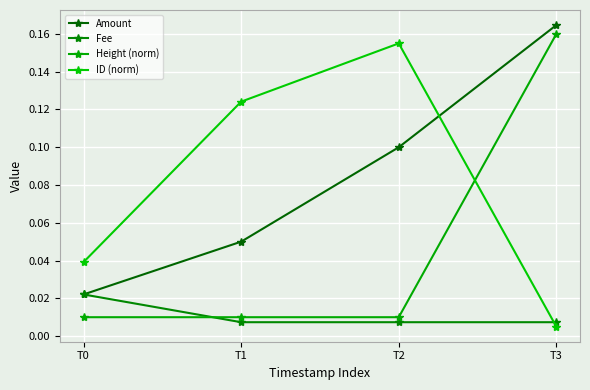

Does the chart have visible grid lines?

Yes